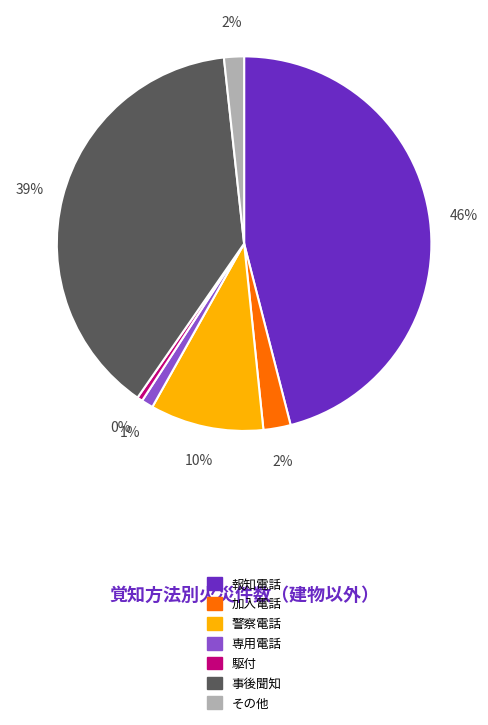

To the nearest percent, what percentage of the pie is 報知電話?

46%